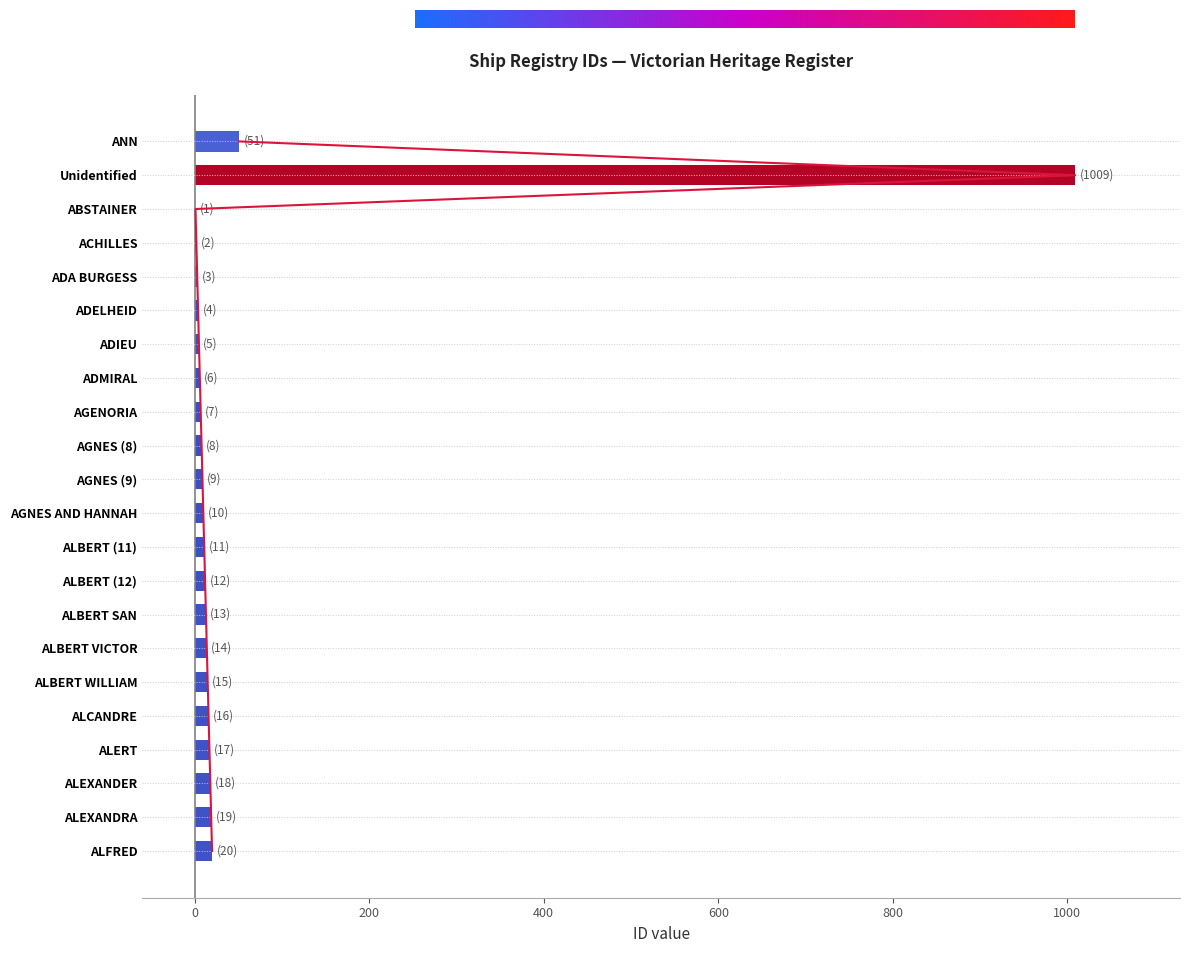

What is the ratio of the value at AGENORIA to the value at ALFRED?

0.3